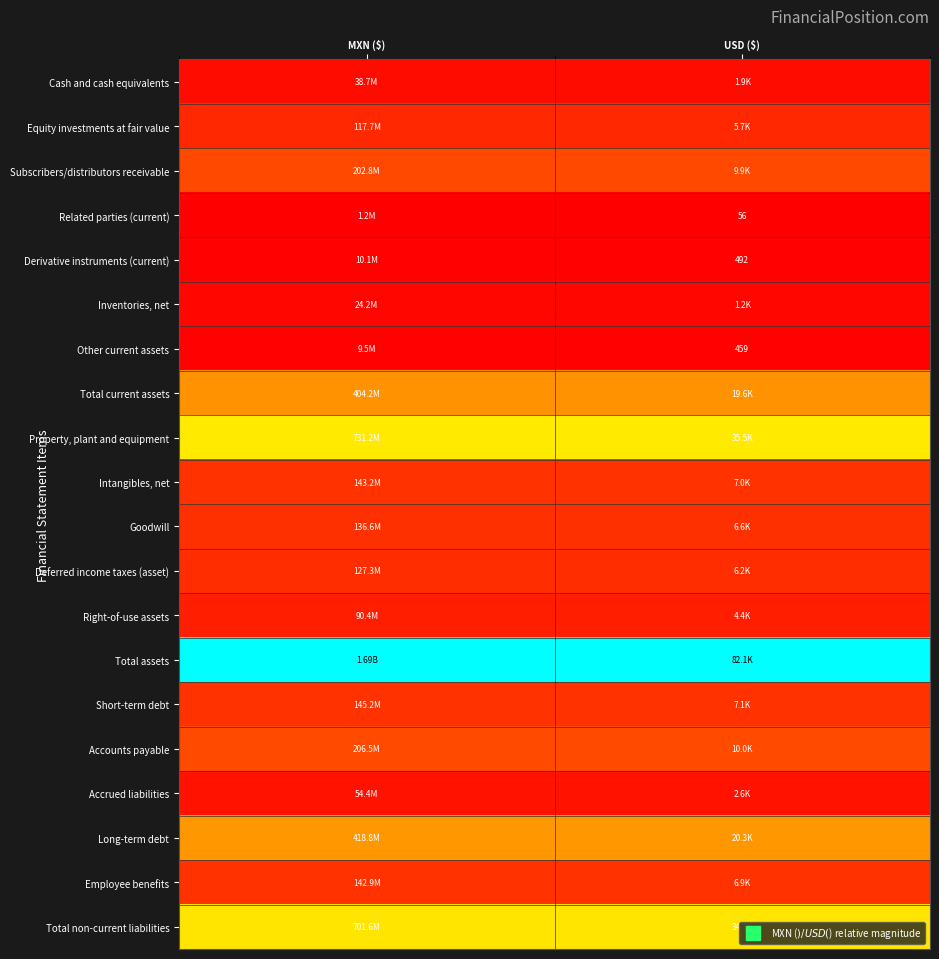

Count the number of categories in the chart.

2